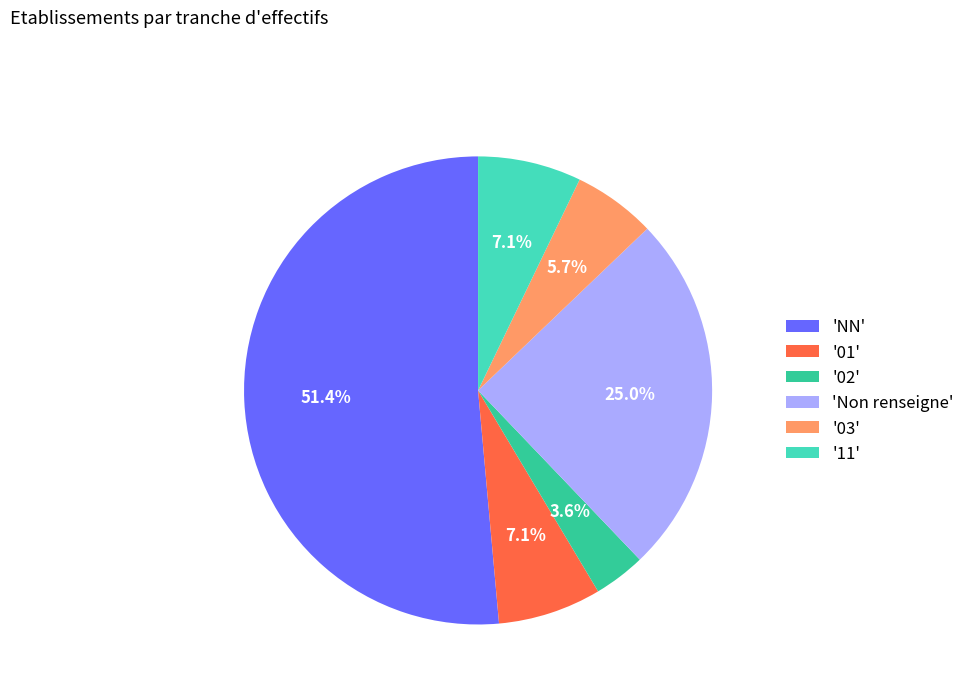

Approximately how many times larger is the value at '02' compared to '01'?

0.5